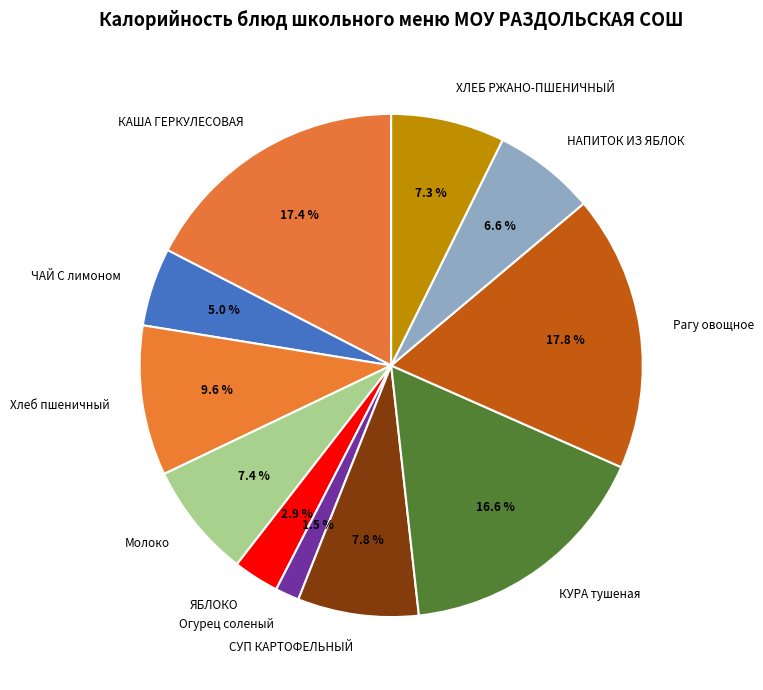

To the nearest percent, what is the difference between the КАША ГЕРКУЛЕСОВАЯ and НАПИТОК ИЗ ЯБЛОК slice percentages?

11%